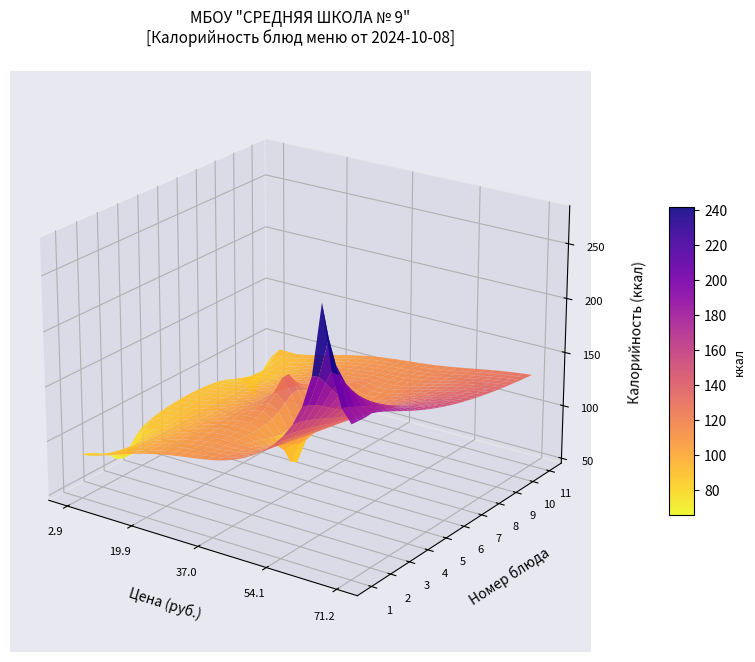

Which label corresponds to the smallest value in the chart?

3